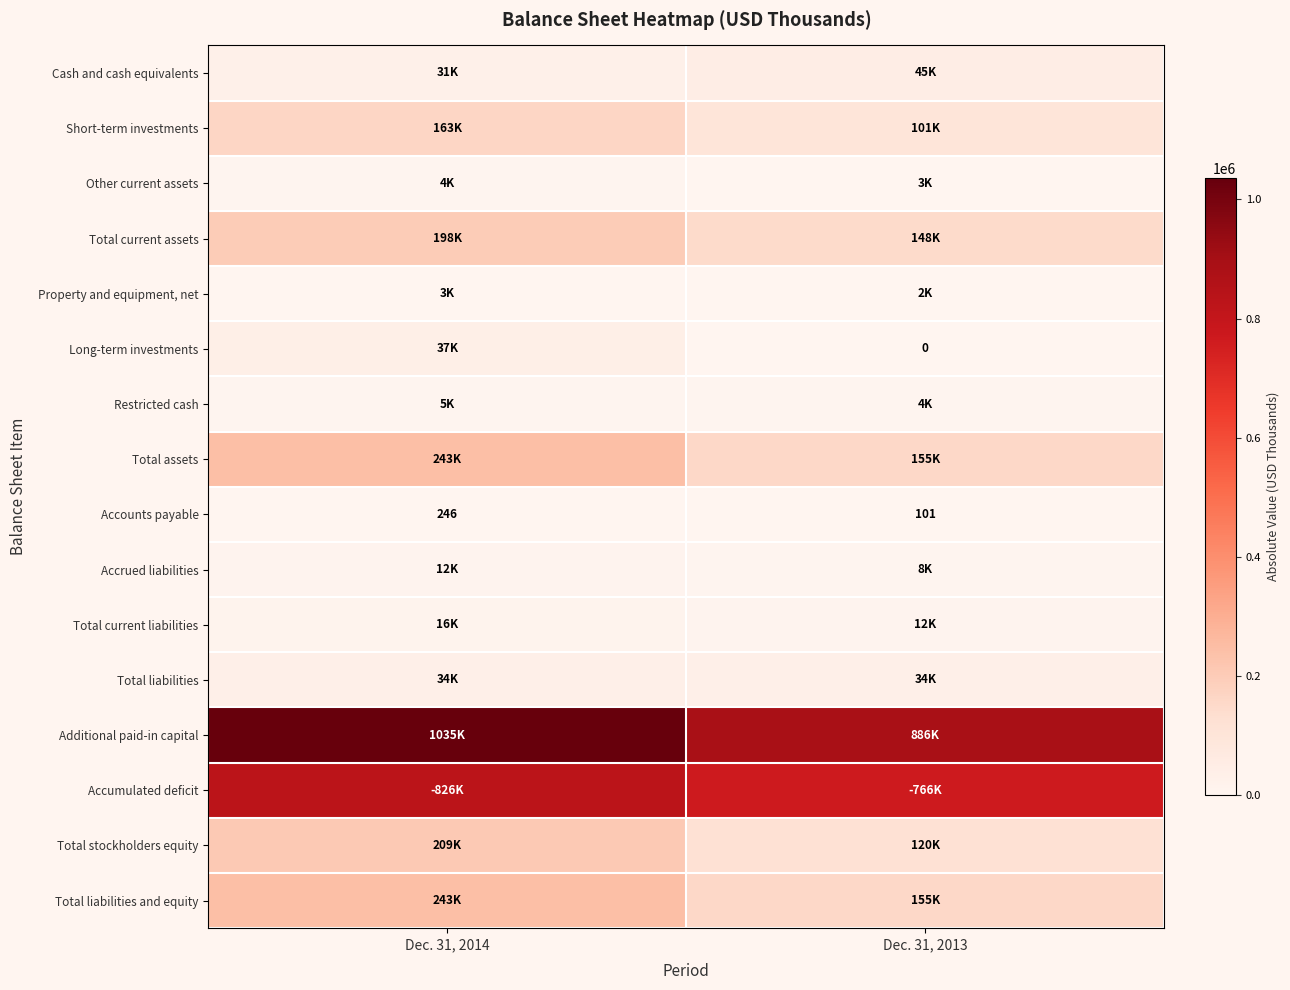

What is the sum of all Accounts payable values?

347